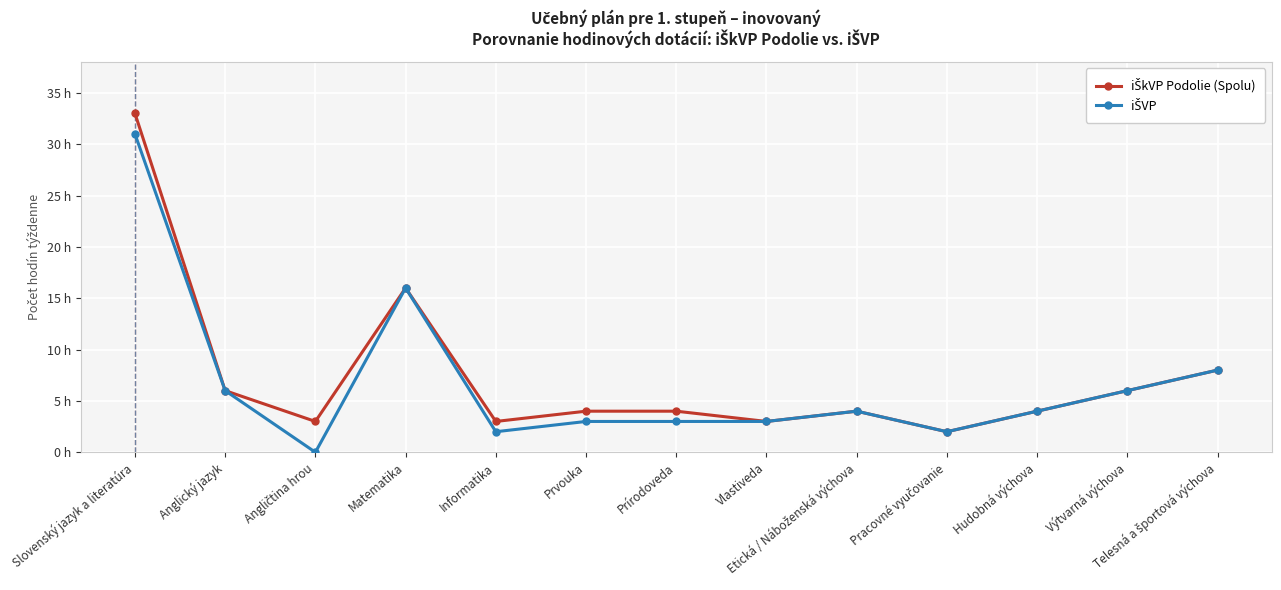

Does the chart have visible grid lines?

Yes